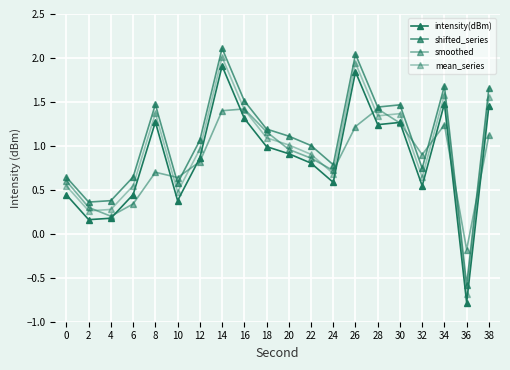

At how many categories does at least one series exceed 0?

19